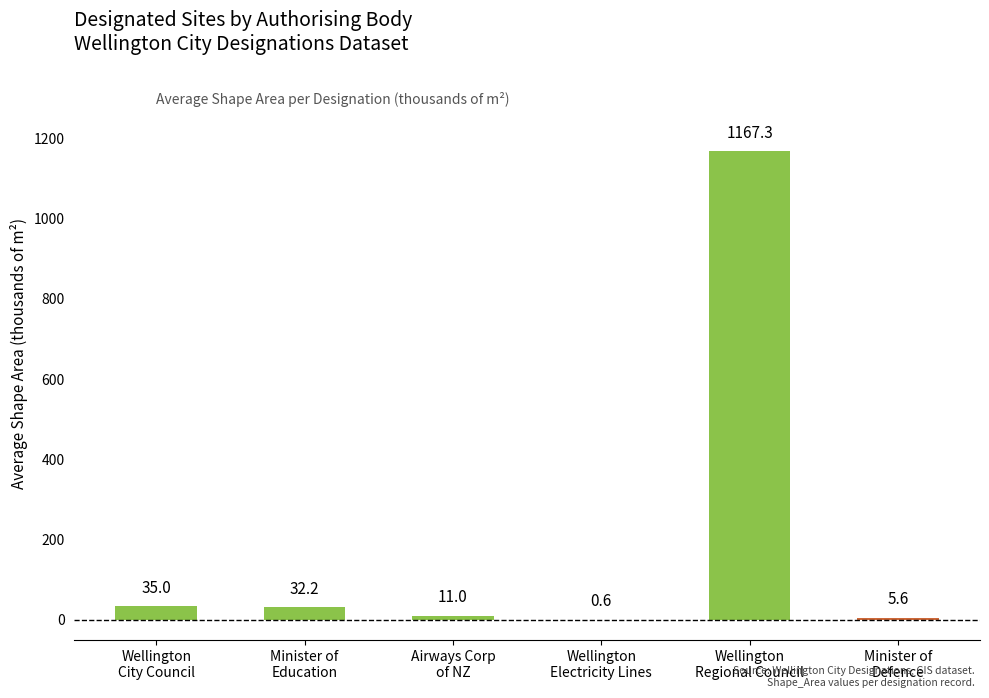

What is the sum of all values?

1251.7